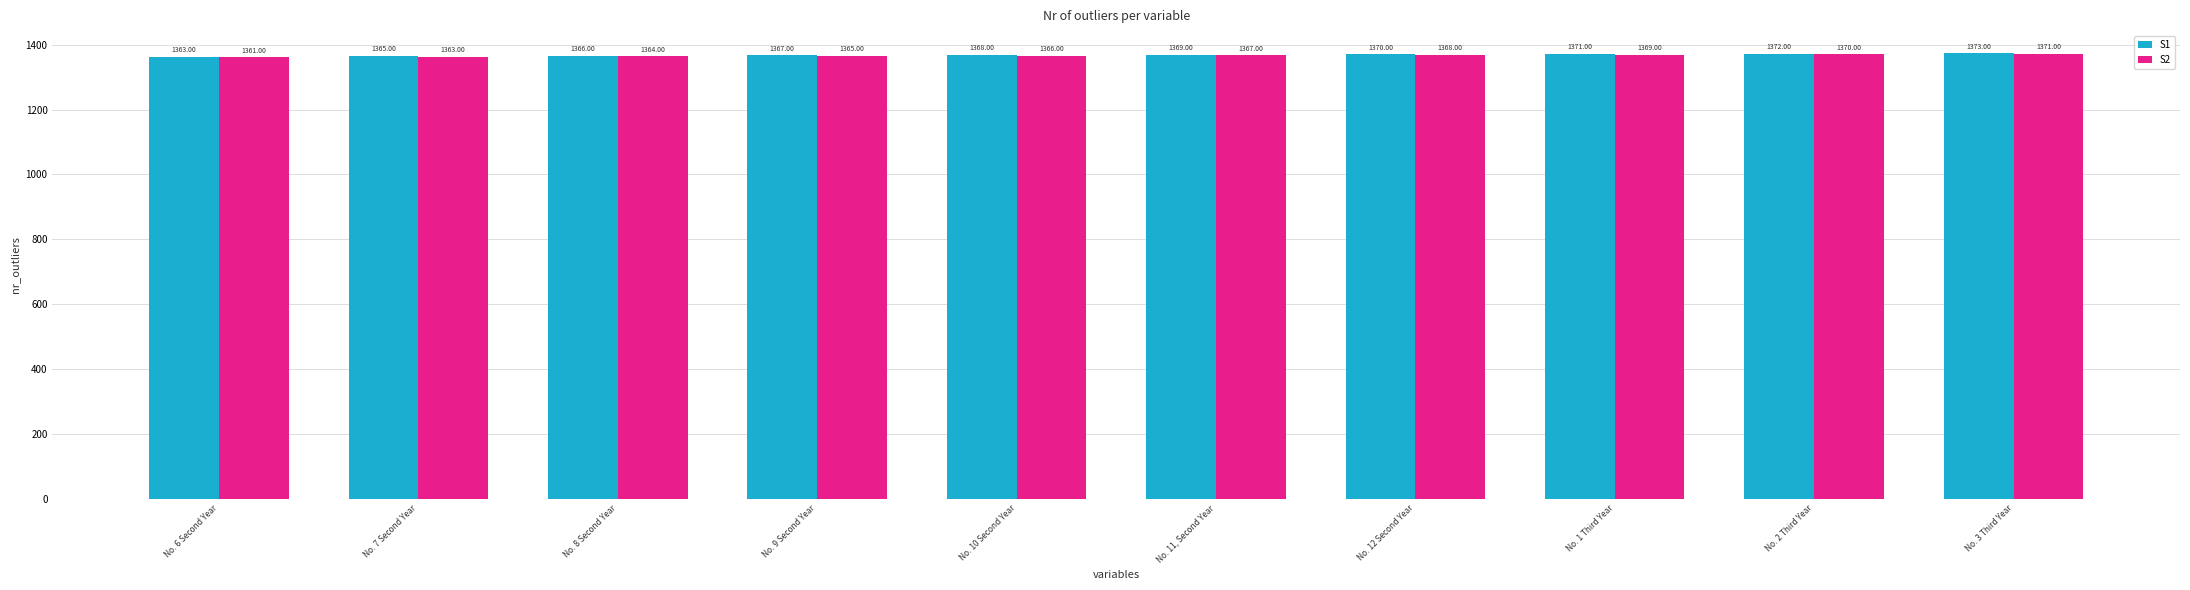

Does the chart contain stacked bars?

No